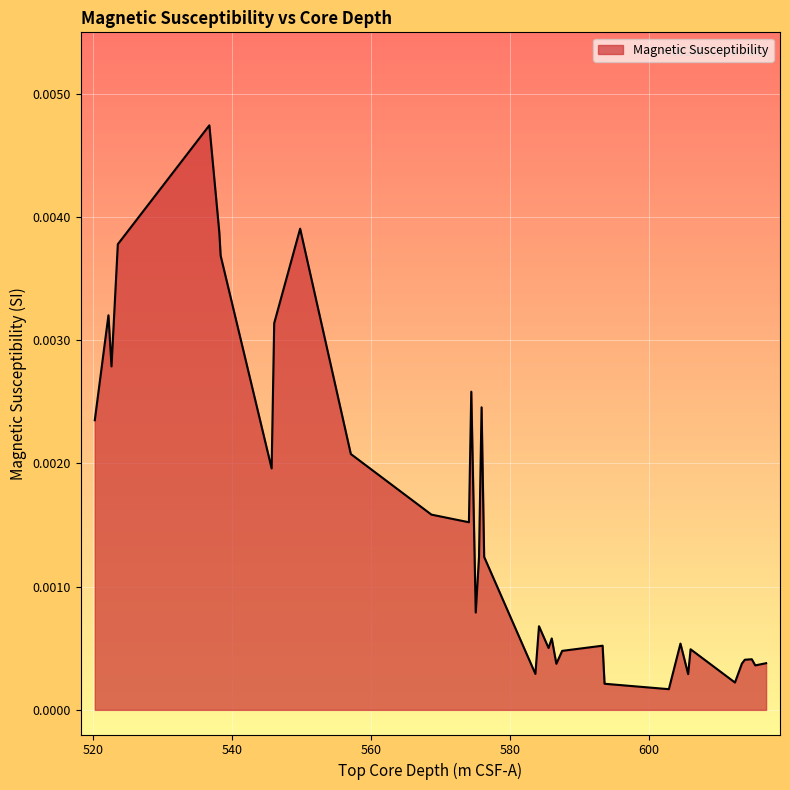

How many lines are shown in the chart?

1